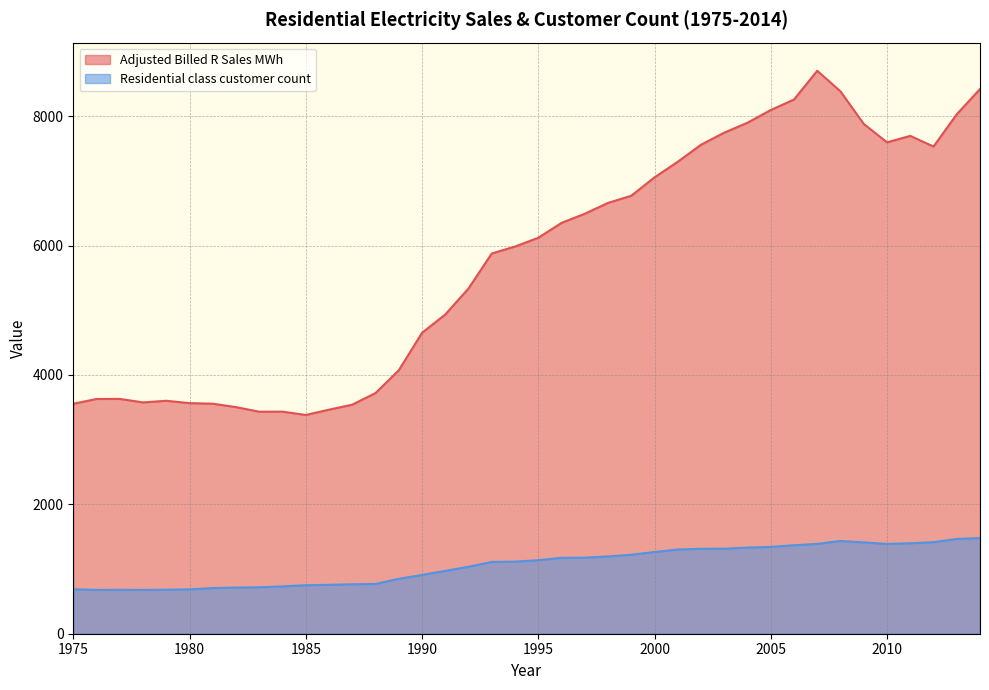

Between 1980 and 1995, which series saw the biggest shift?

Adjusted Billed R Sales MWh